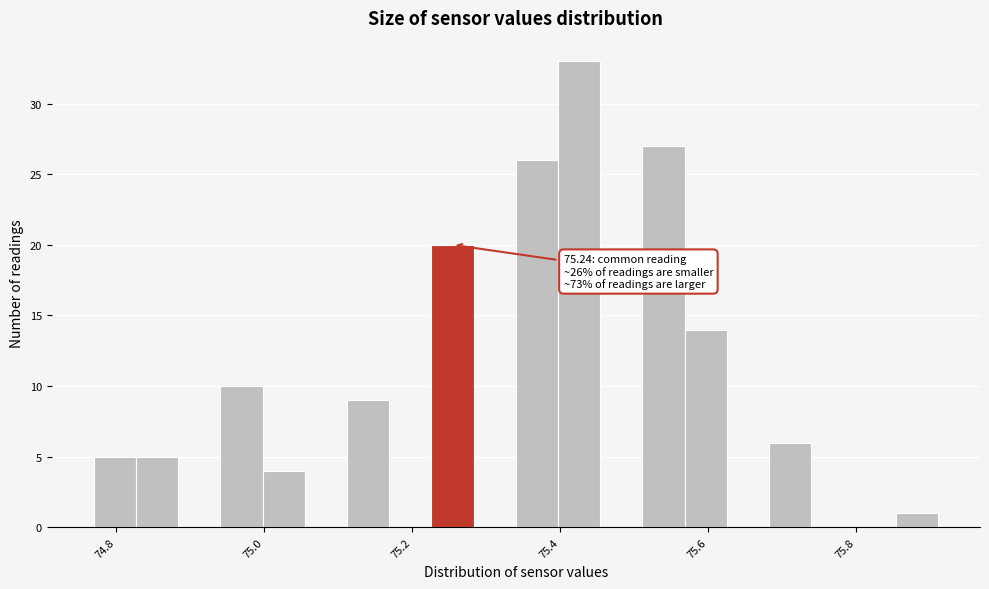

Around what value on the x-axis is the tallest bar? Give the approximate position of its centre, as read against the axis.

75.42